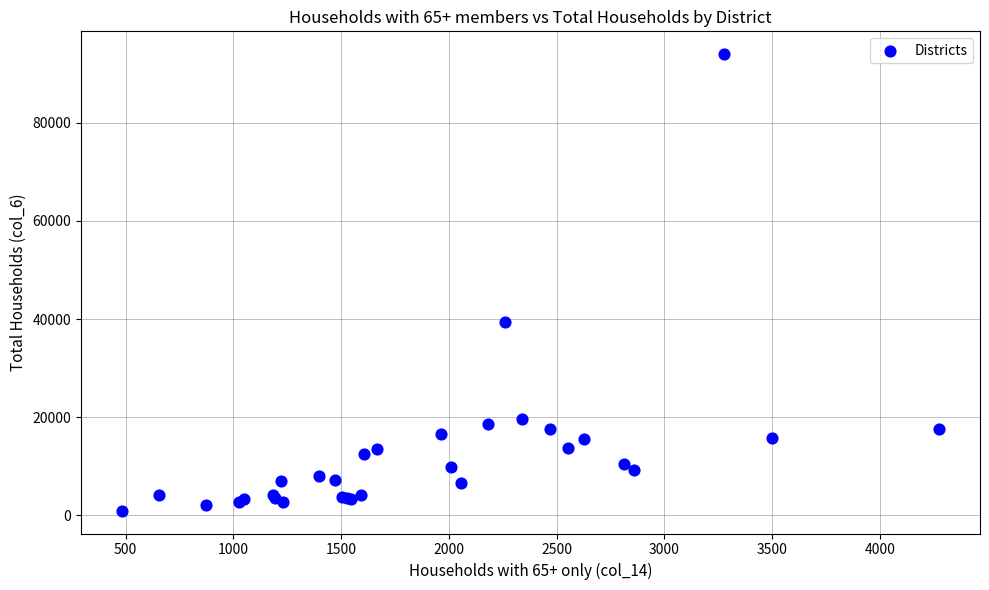

What Y value in the scatter plot is closest to 47467?

39476